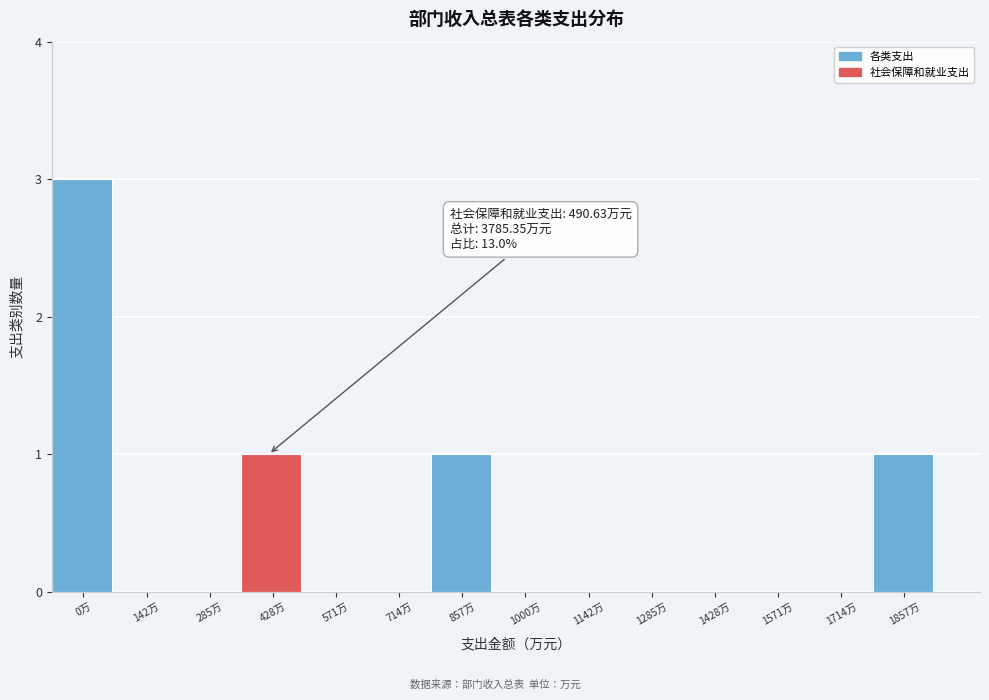

Reading left to right, list all the values displayed in this chart.

0万=3	142万=0	285万=0	428万=1	571万=0	714万=0	857万=1	1000万=0	1142万=0	1285万=0	1428万=0	1571万=0	1714万=0	1857万=1